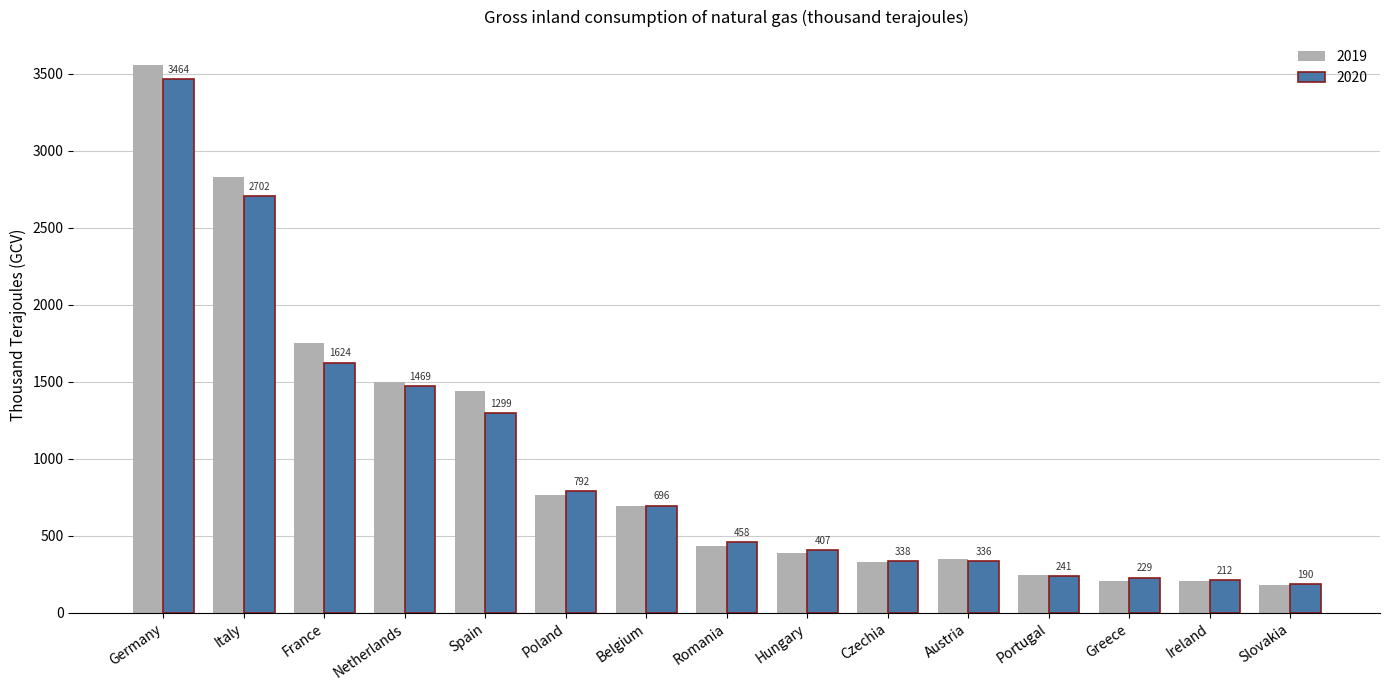

What is the difference between the second highest and minimum values in the 2020 series?

2512.6